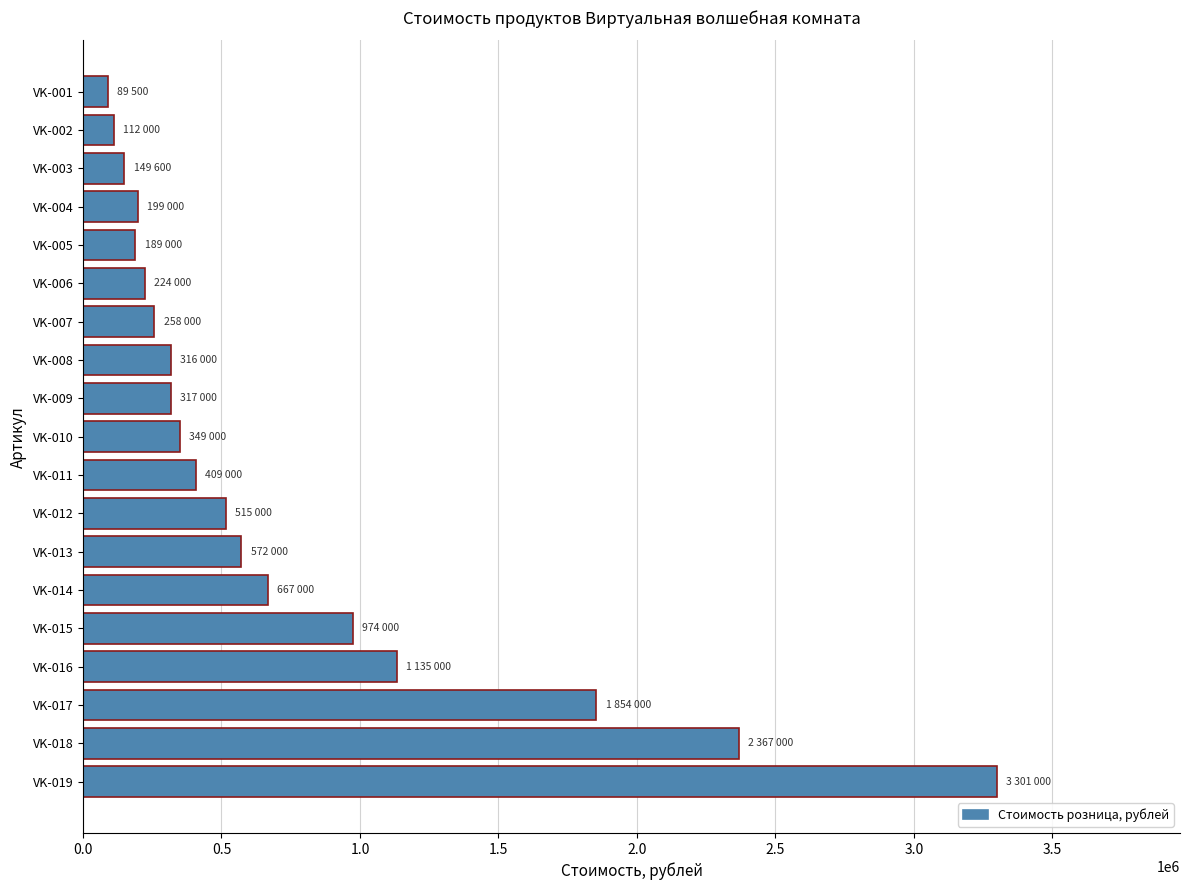

What is the change in value from VK-002 to VK-019?

+3189000